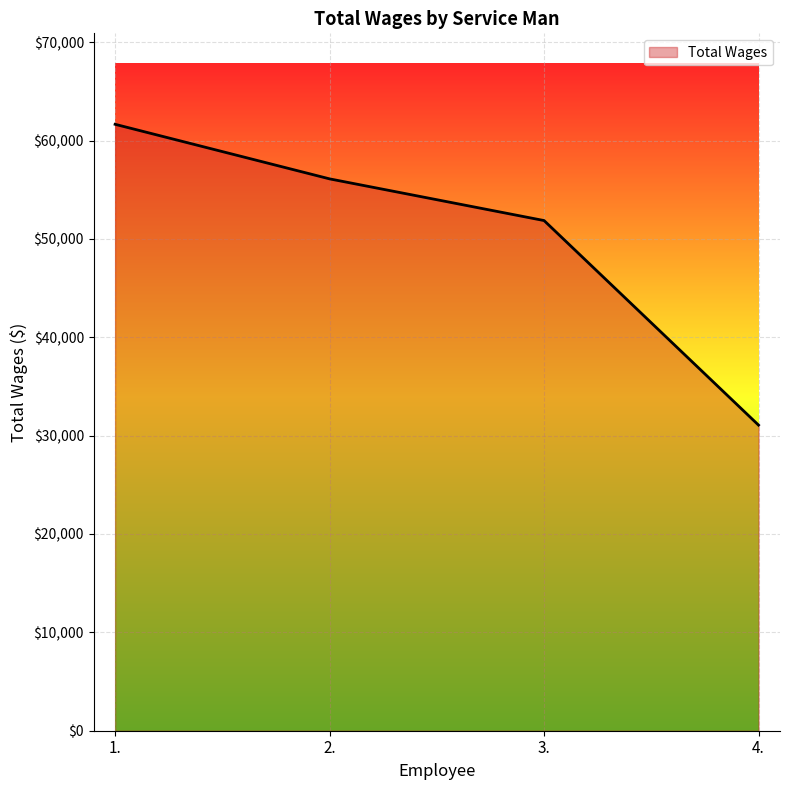

The value at 3. is 51869. True or false?

True